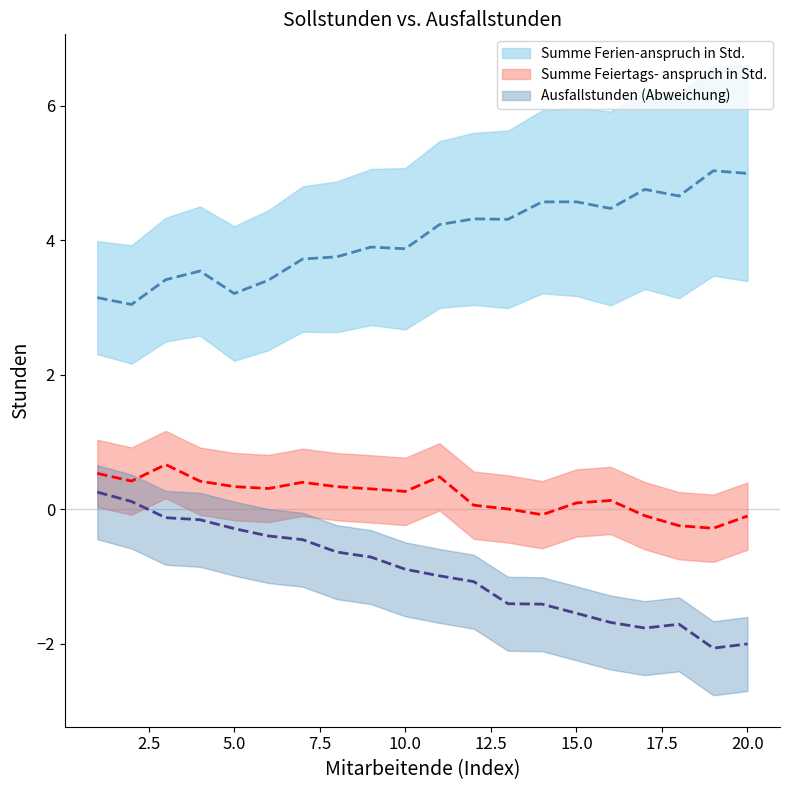

What are all the series names shown in the legend?

Summe Ferien-anspruch in Std., Summe Feiertags- anspruch in Std., Ausfallstunden (Abweichung)